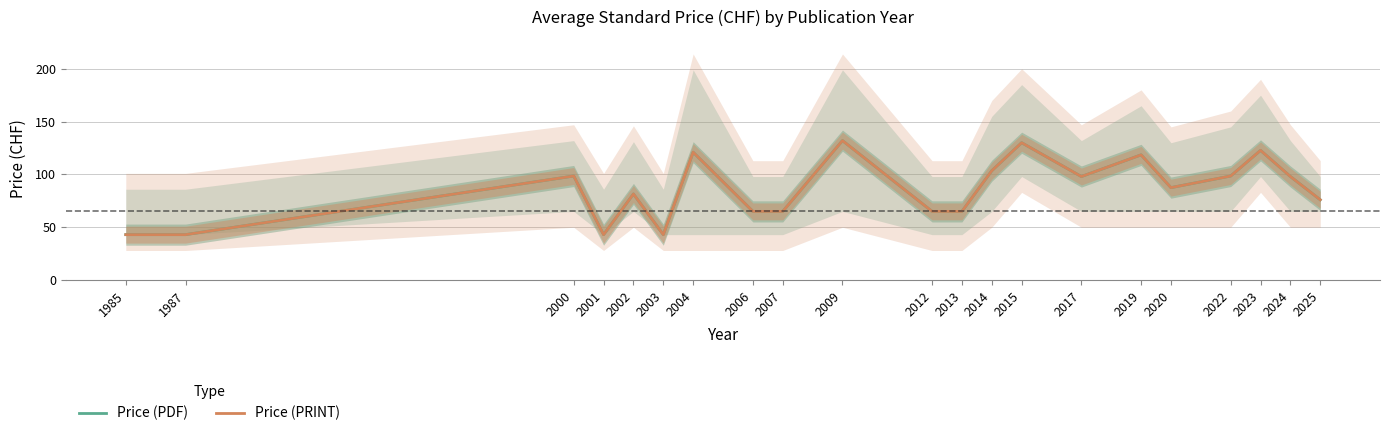

True or false: Price (PDF) has a value of 46.3 at 2015.

False